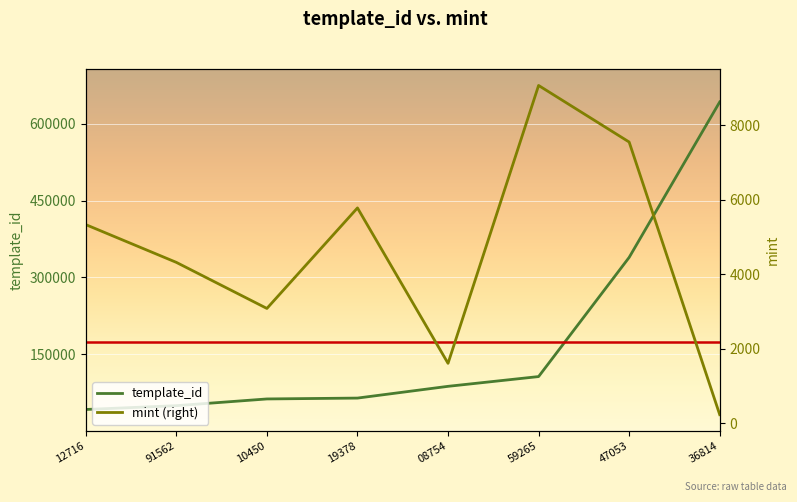

What is the difference between the maximum and minimum values in the template_id series?

600161